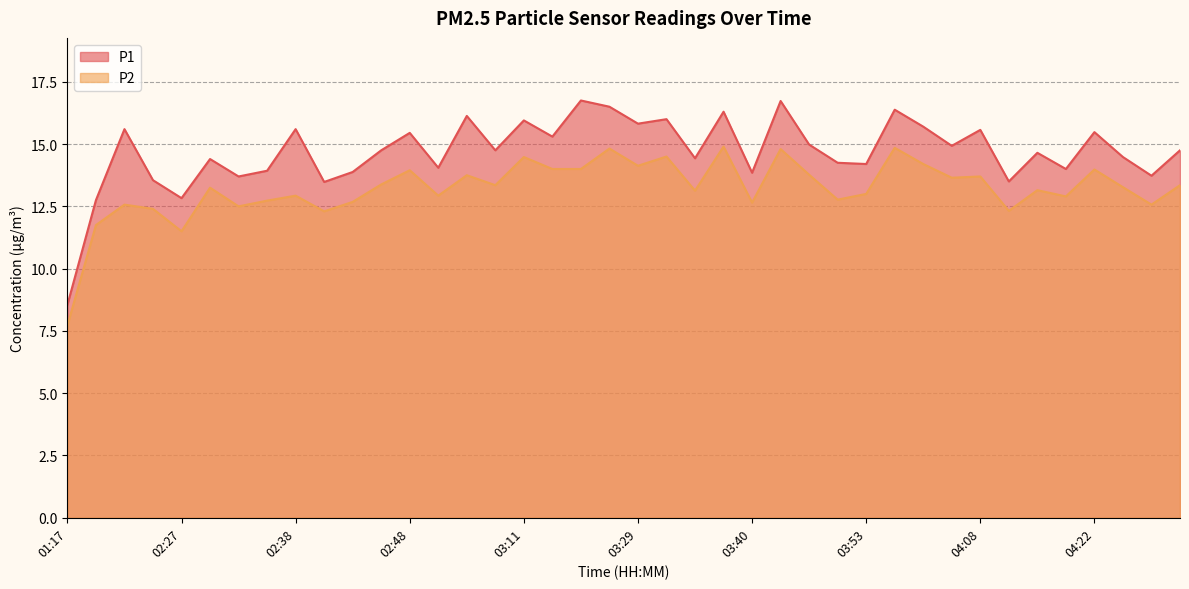

What are all the series names shown in the legend?

P1, P2